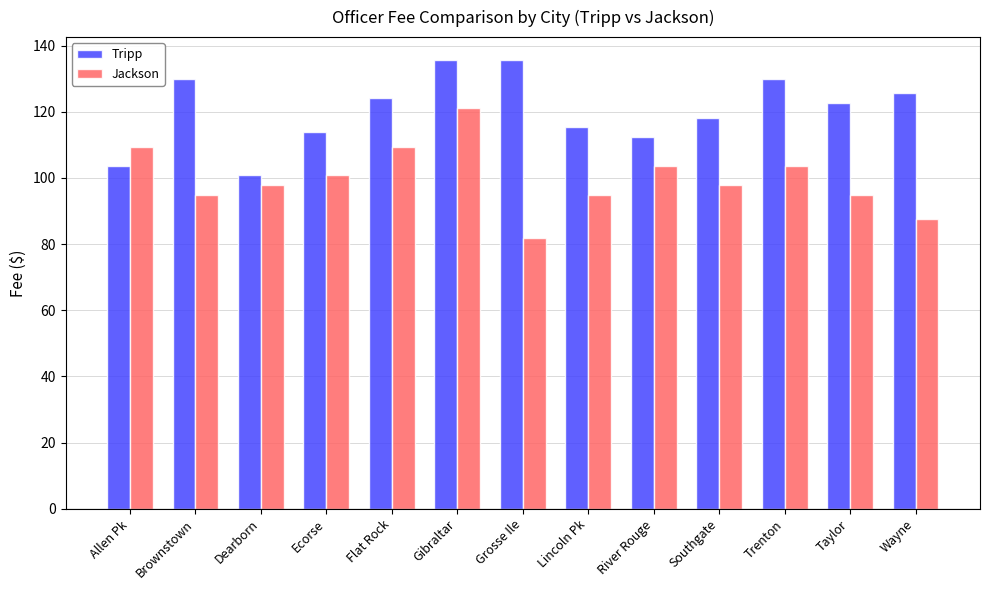

Rank the series at Taylor from lowest to highest value.

Jackson, Tripp